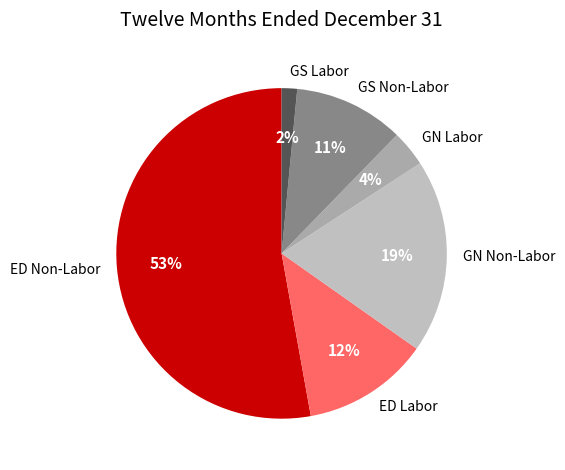

Combined, do GN Labor and GN Non-Labor account for over 50%?

No